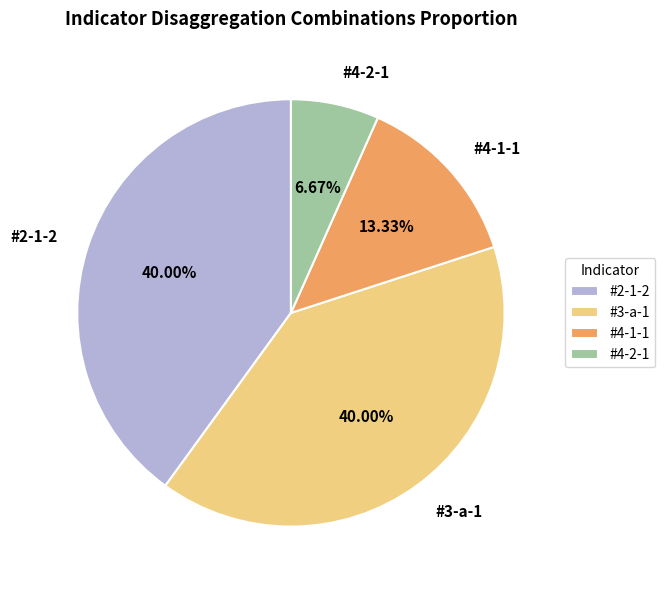

What is the smallest slice in the pie chart?

#4-2-1